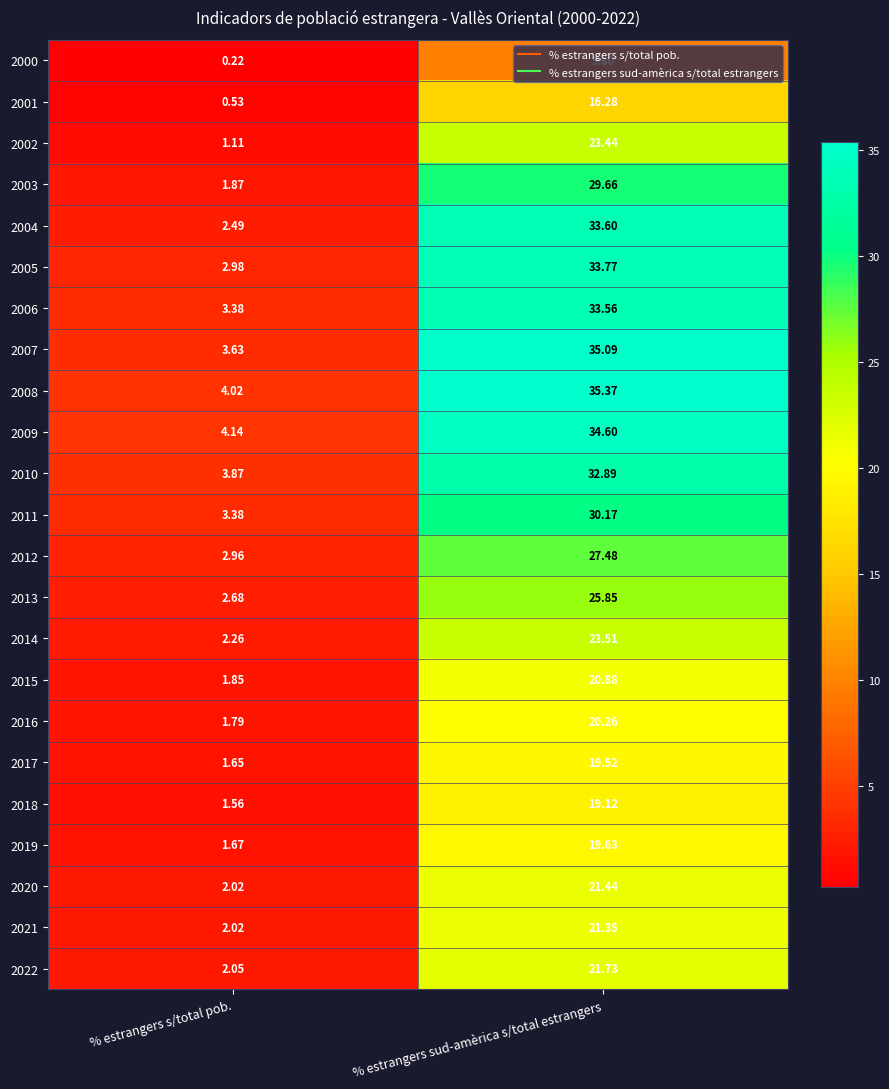

At which category is the sum across all series the highest?

% estrangers sud-amèrica s/total estrangers